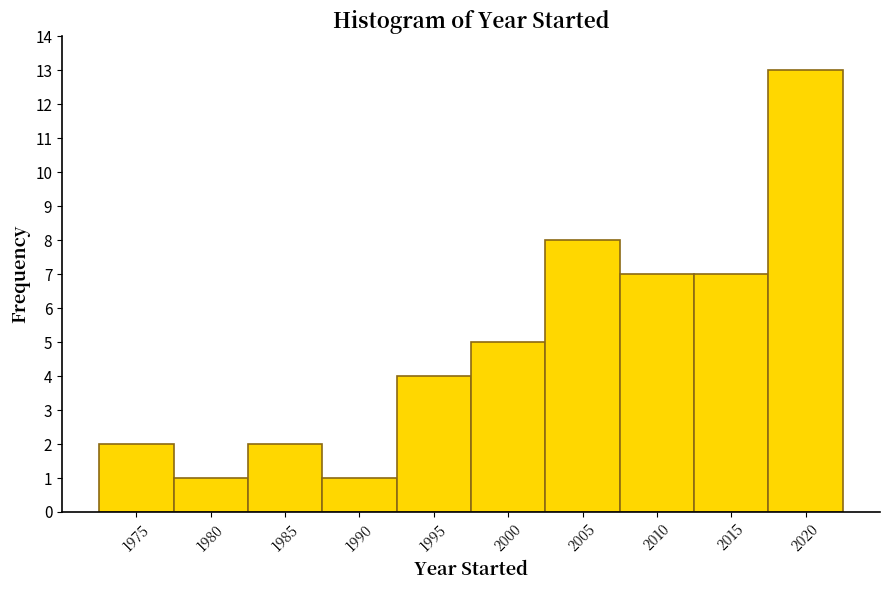

Reading left to right, list all the values displayed in this chart.

1975=2	1980=1	1985=2	1990=1	1995=4	2000=5	2005=8	2010=7	2015=7	2020=13